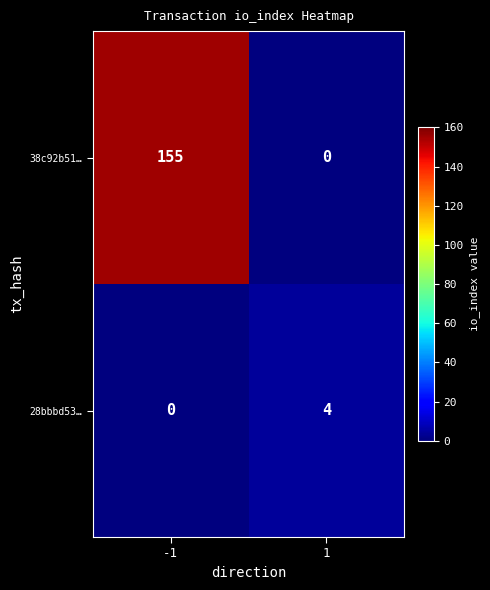

What is the total value across all series at 1?

4